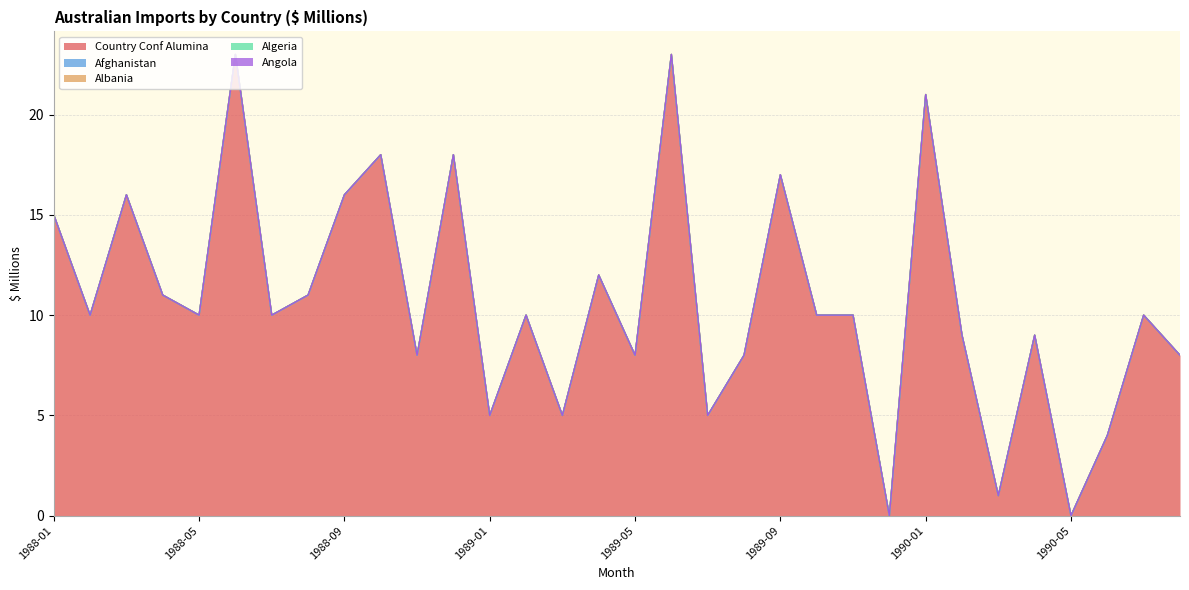

Does the chart display data point markers on the line(s)?

No